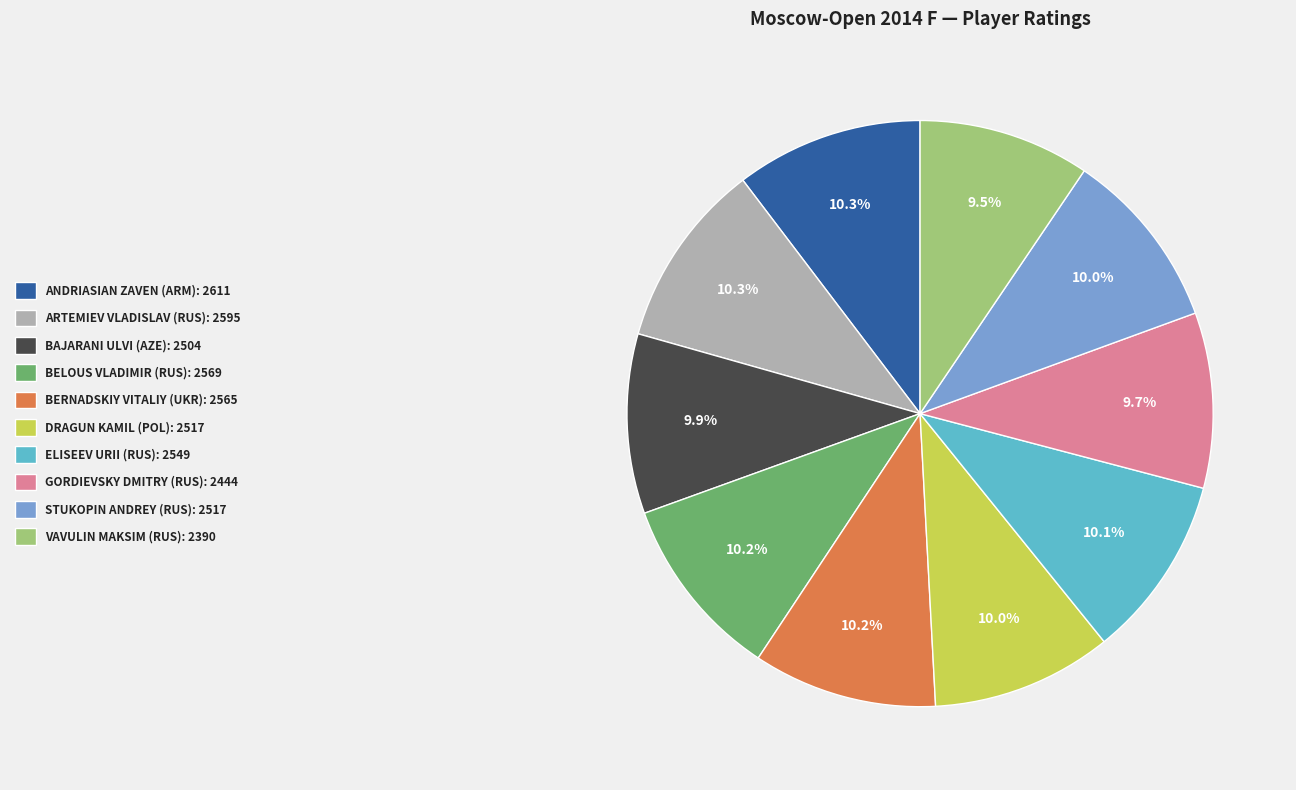

To the nearest percent, what is the difference between the largest and smallest slice percentages?

1%